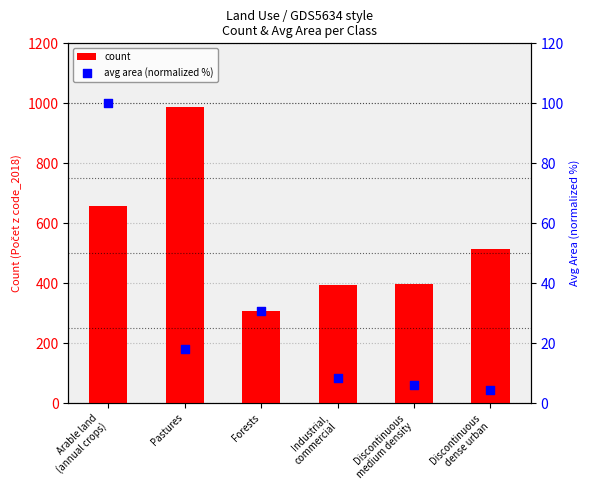

At which category is the sum across all series the highest?

Pastures